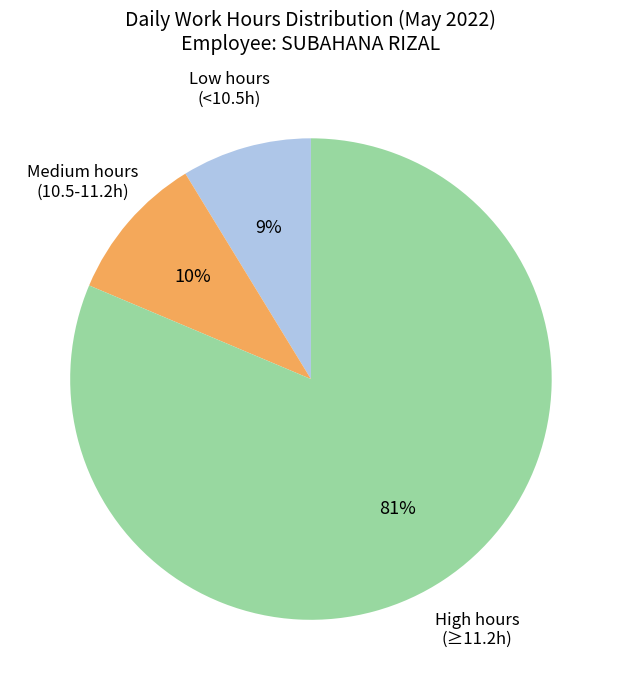

Does any single category account for the majority?

Yes